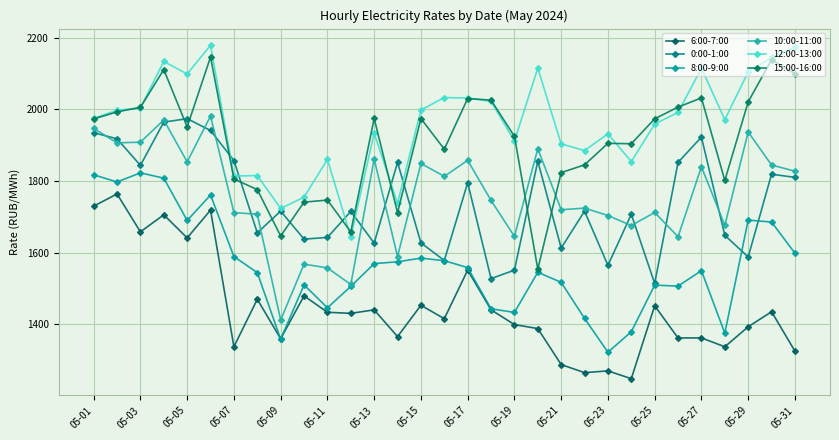

What is the difference between the second highest and second lowest values in the 12:00-13:00 series?

449.5